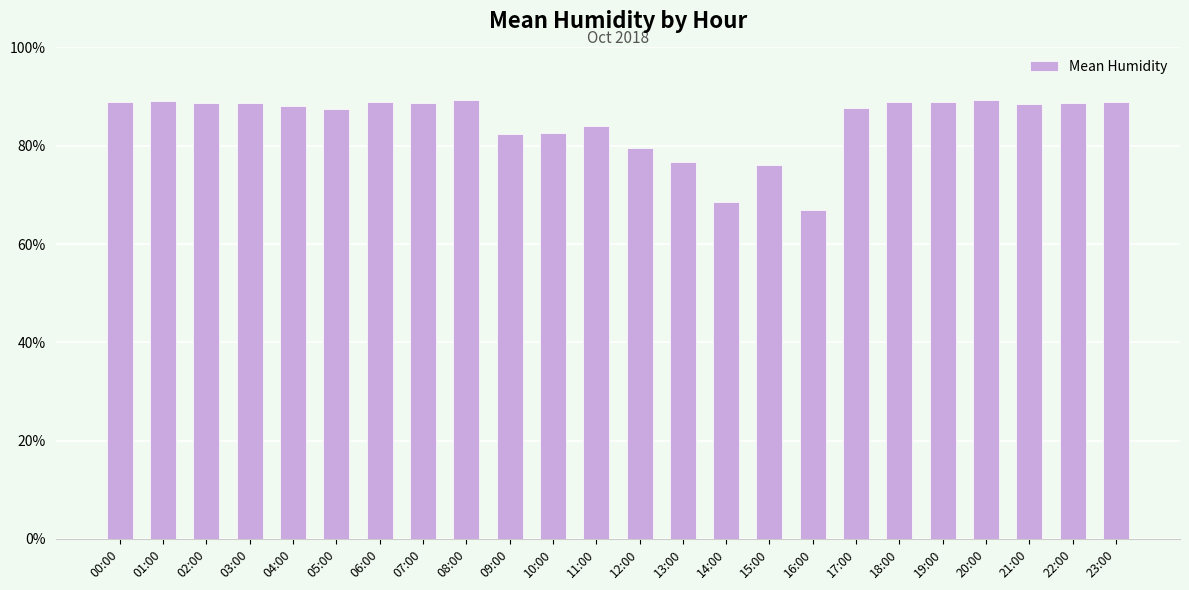

What is the greatest value displayed?

89.4